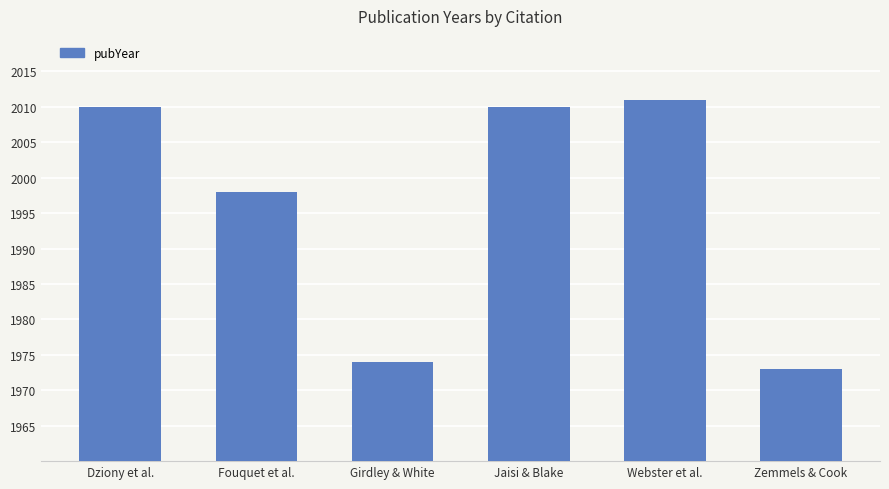

What is the sum of the values at Webster et al. and Zemmels & Cook?

3984